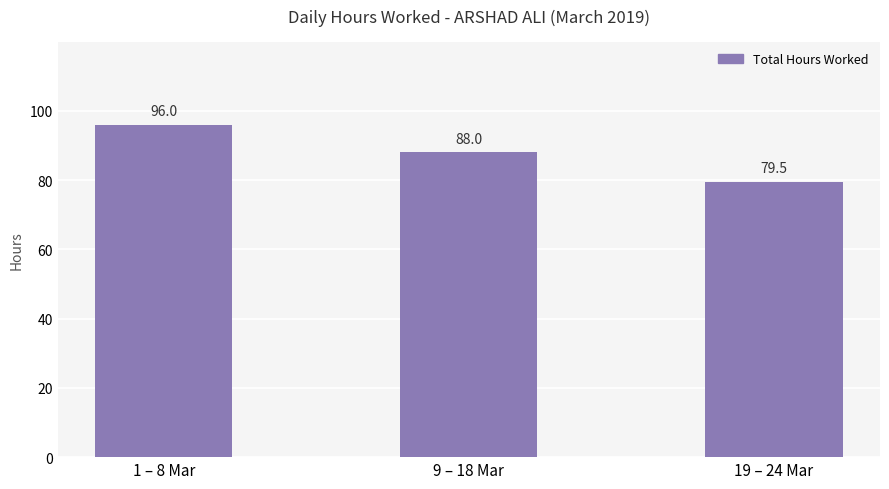

What is the label of the 1st bar from the right?

19 – 24 Mar